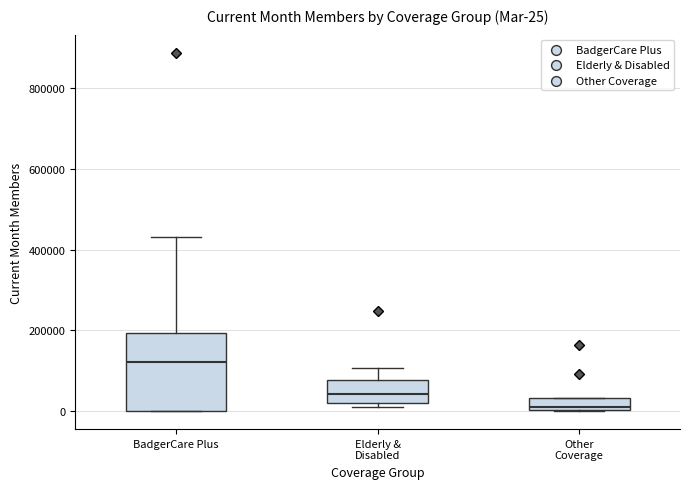

Which box is the tallest, from its lower edge to its upper edge?

BadgerCare Plus